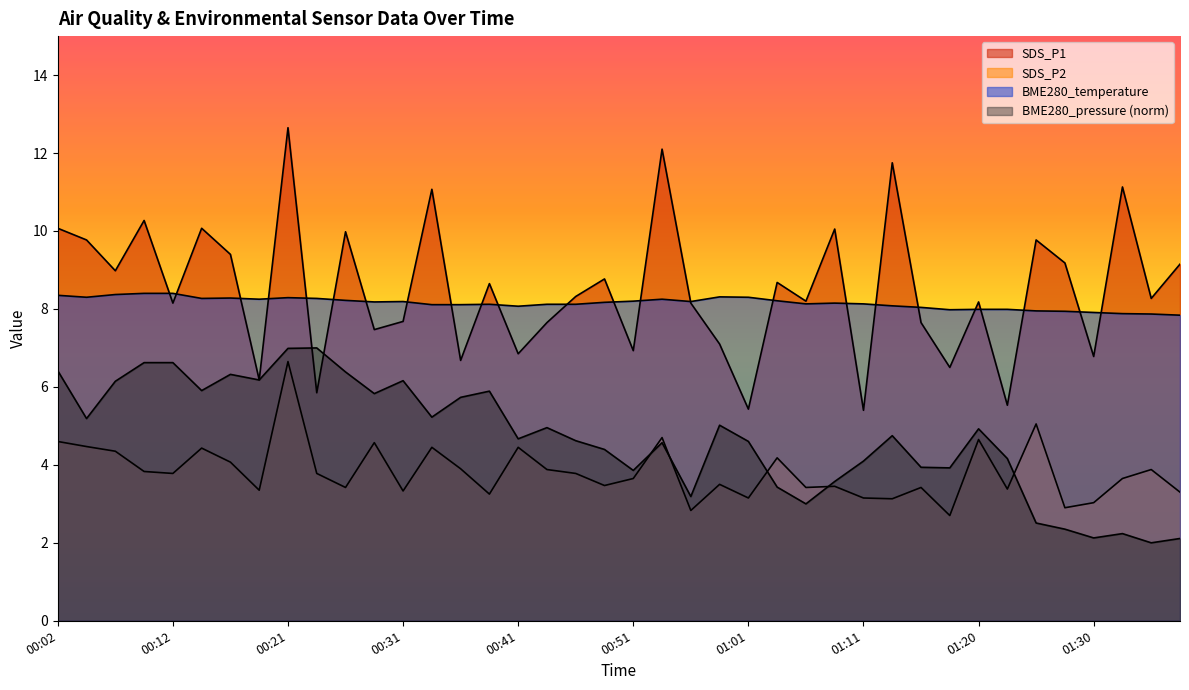

At which label is SDS_P1 closest to 9?

00:07